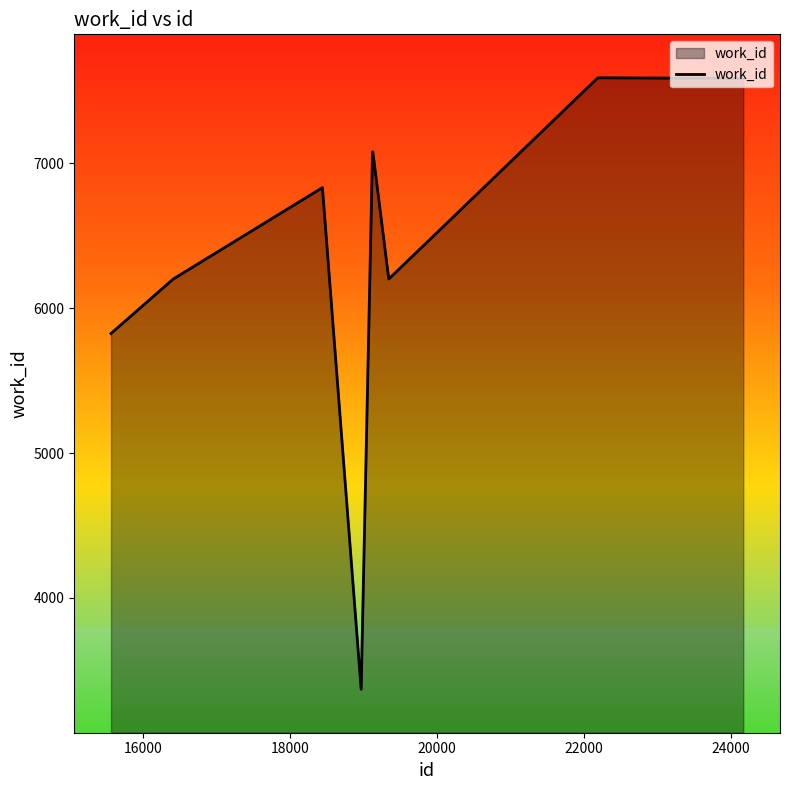

What is the smallest value displayed?

3370